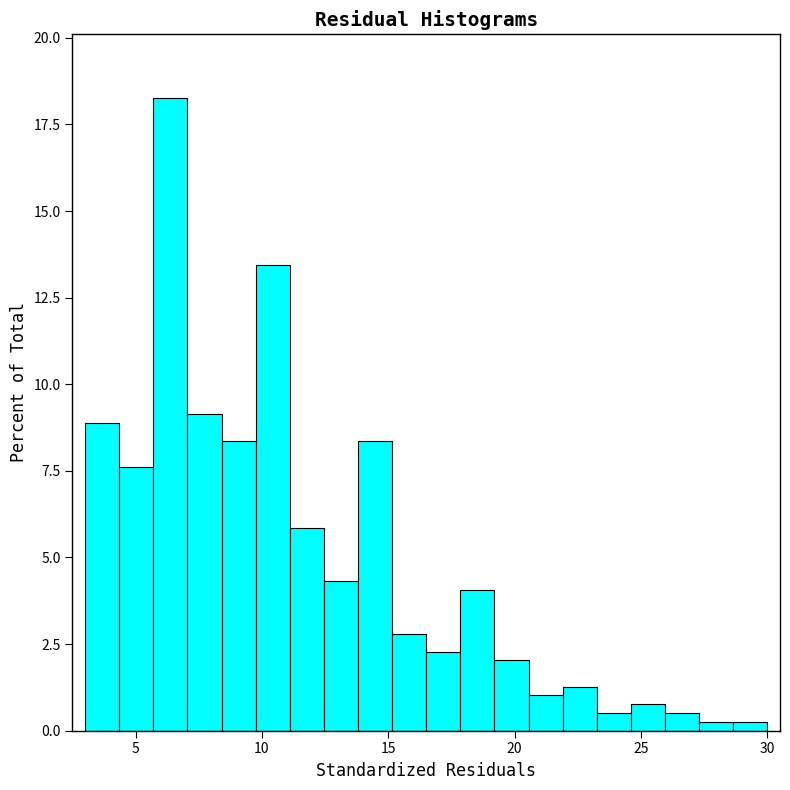

Around what value on the x-axis is the tallest bar? Give the approximate position of its centre, as read against the axis.

6.5